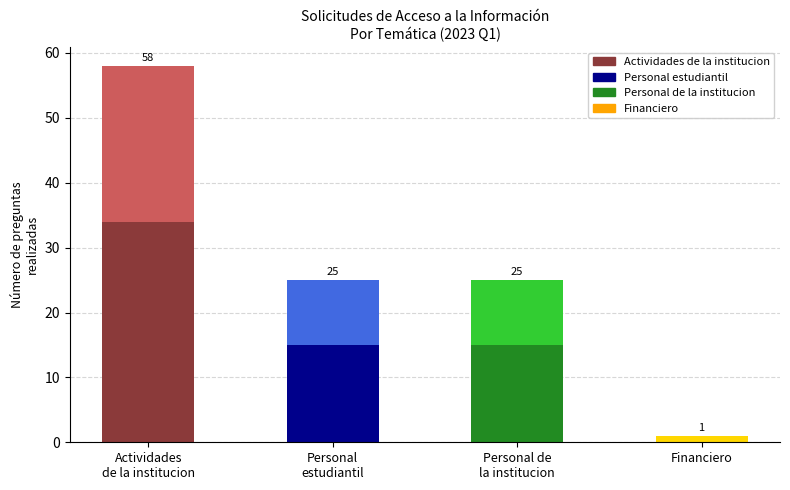

The Preguntas (base) series shows 34 at Actividades
de la institucion. True or false?

True